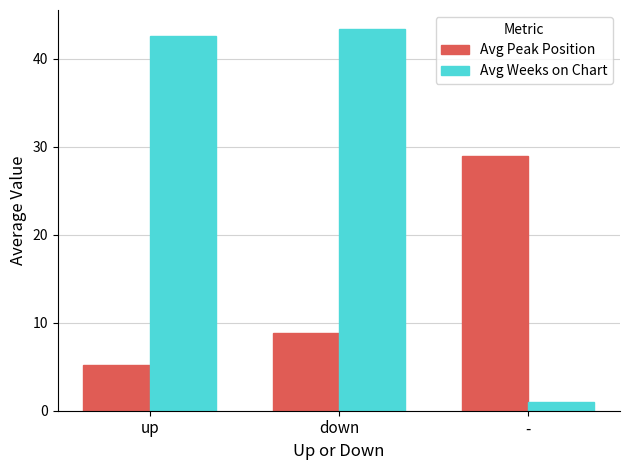

Rank the series by their maximum value, from lowest to highest.

Avg Peak Position, Avg Weeks on Chart